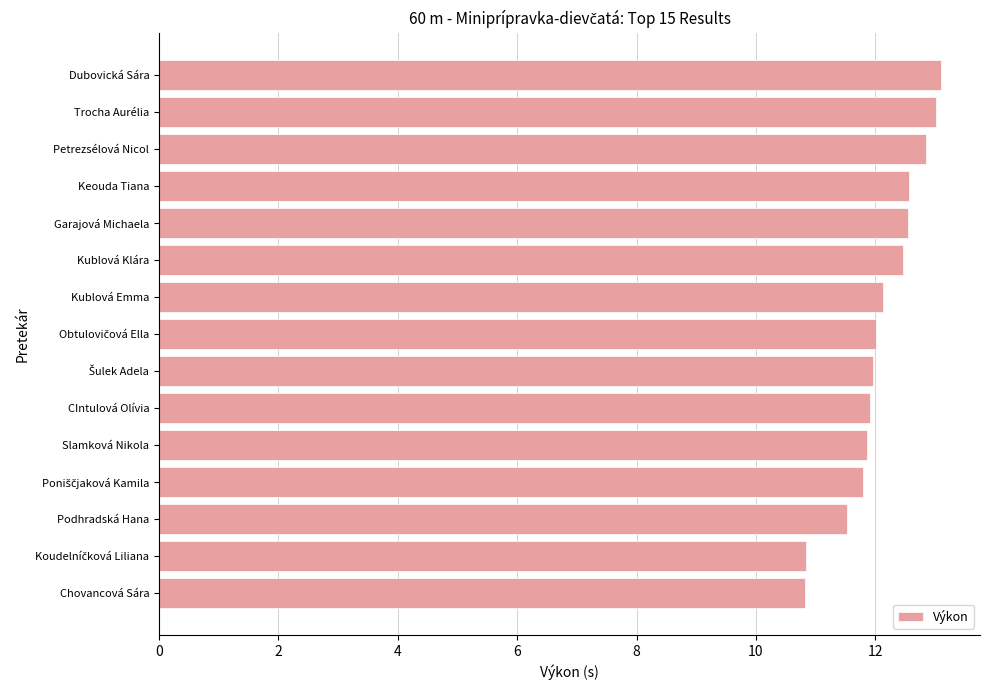

How many distinct data groups are displayed?

1